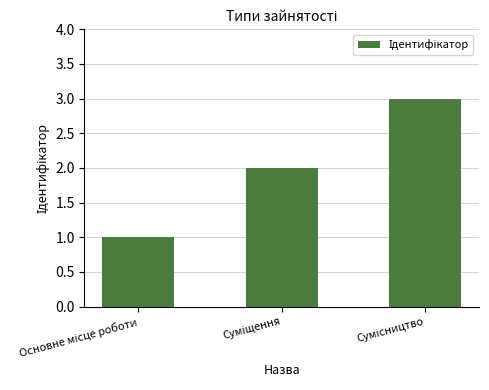

How many values are below 2?

1